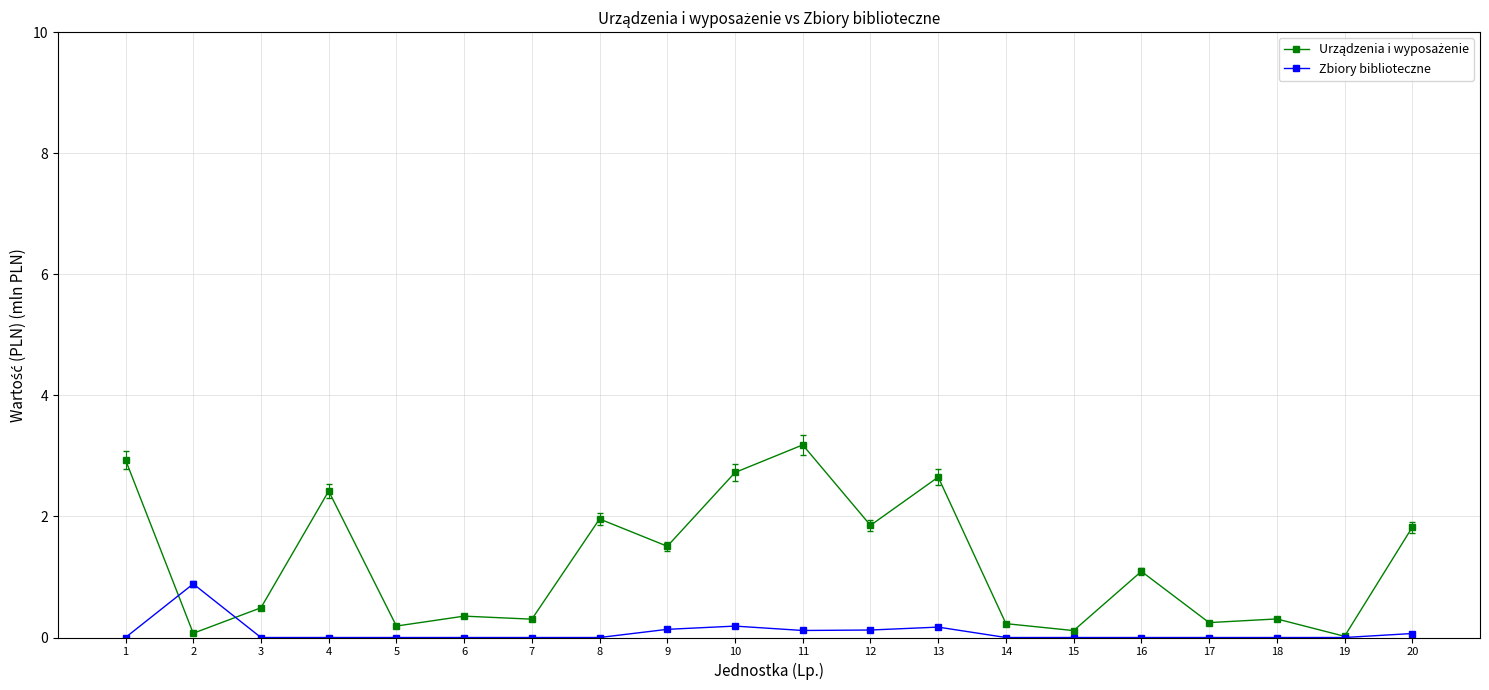

What is the total value across all series at 8?

2.0